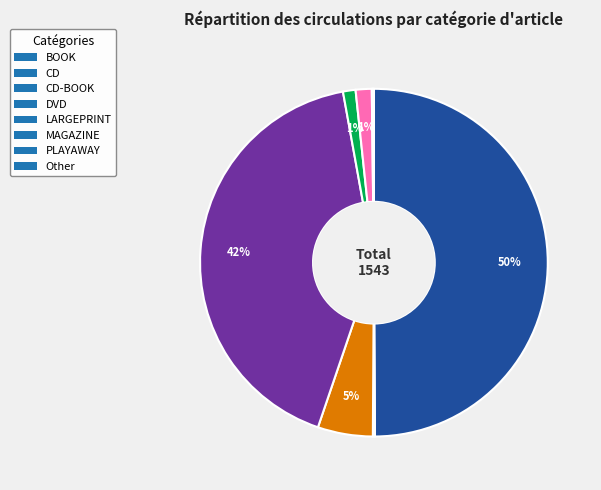

The LARGEPRINT slice represents 11% of the pie. True or false?

False